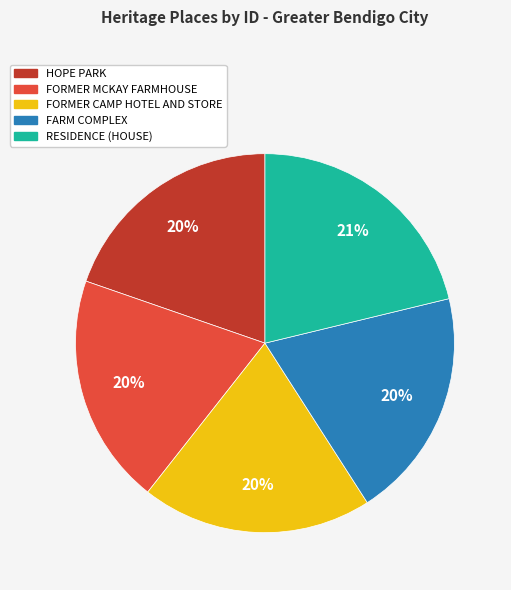

Is the sum of HOPE PARK and FORMER MCKAY FARMHOUSE greater than half?

No